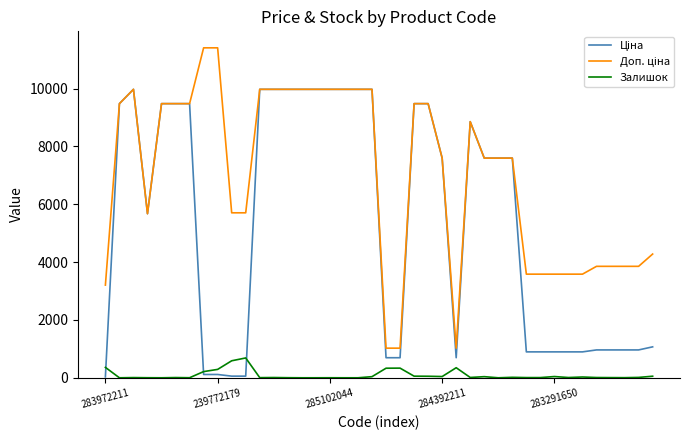

Does the chart have visible grid lines?

No